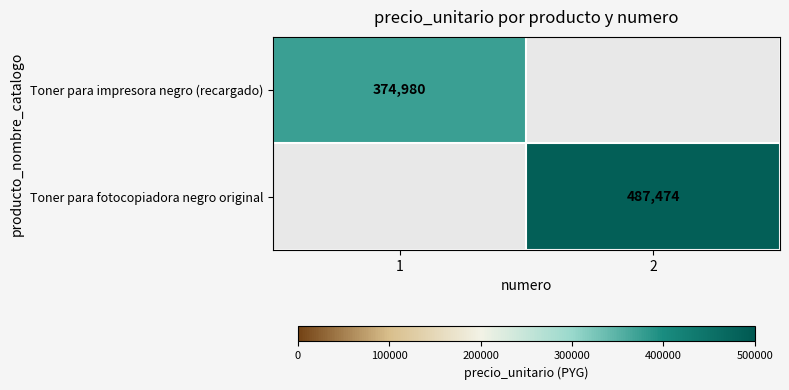

True or false: Toner para impresora negro (recargado) has a value of 530546 at 1.

False